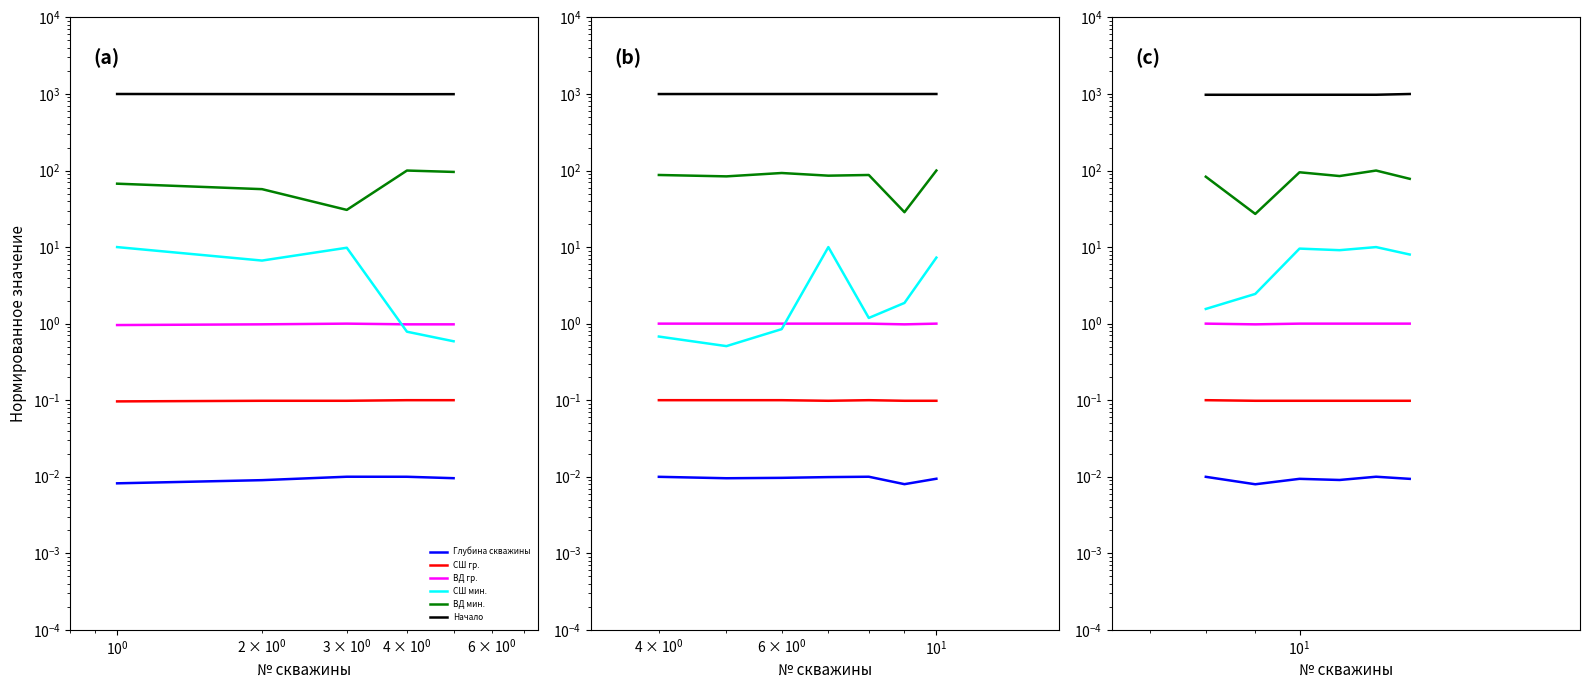

Which series has the widest spread of values?

ВД мин.